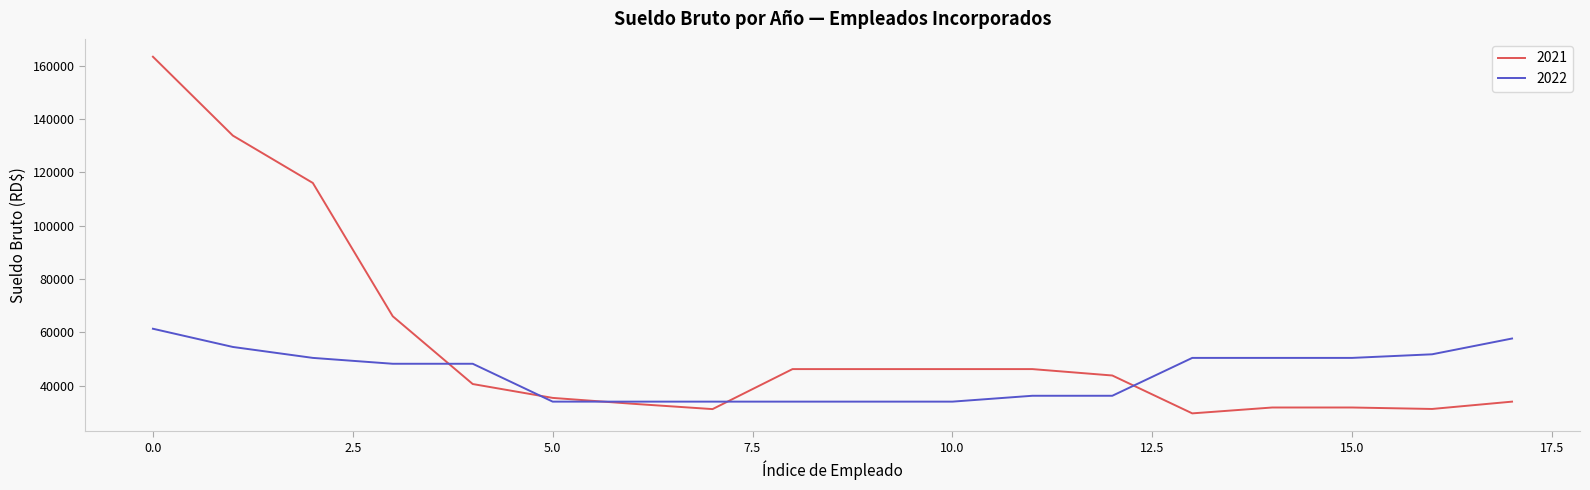

Which series has the widest spread of values?

2021